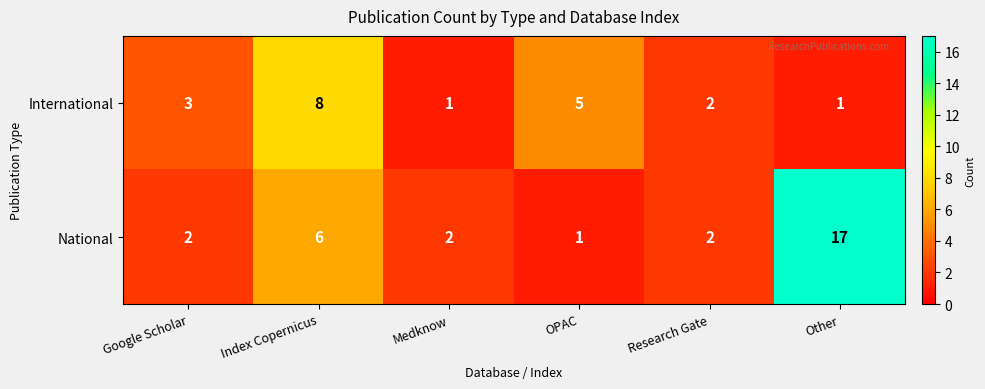

At Index Copernicus, list the series in order from smallest to largest.

National, International